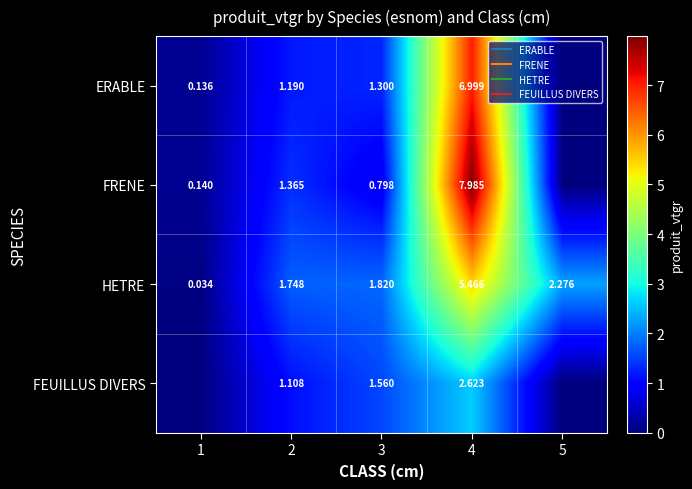

Where does the ERABLE series first go above 1?

2